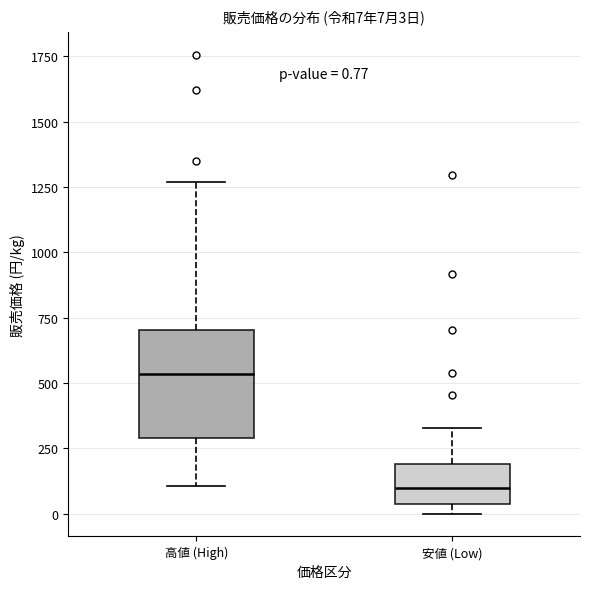

Comparing the boxes themselves (not the whiskers), which one is the tallest?

高値 (High)